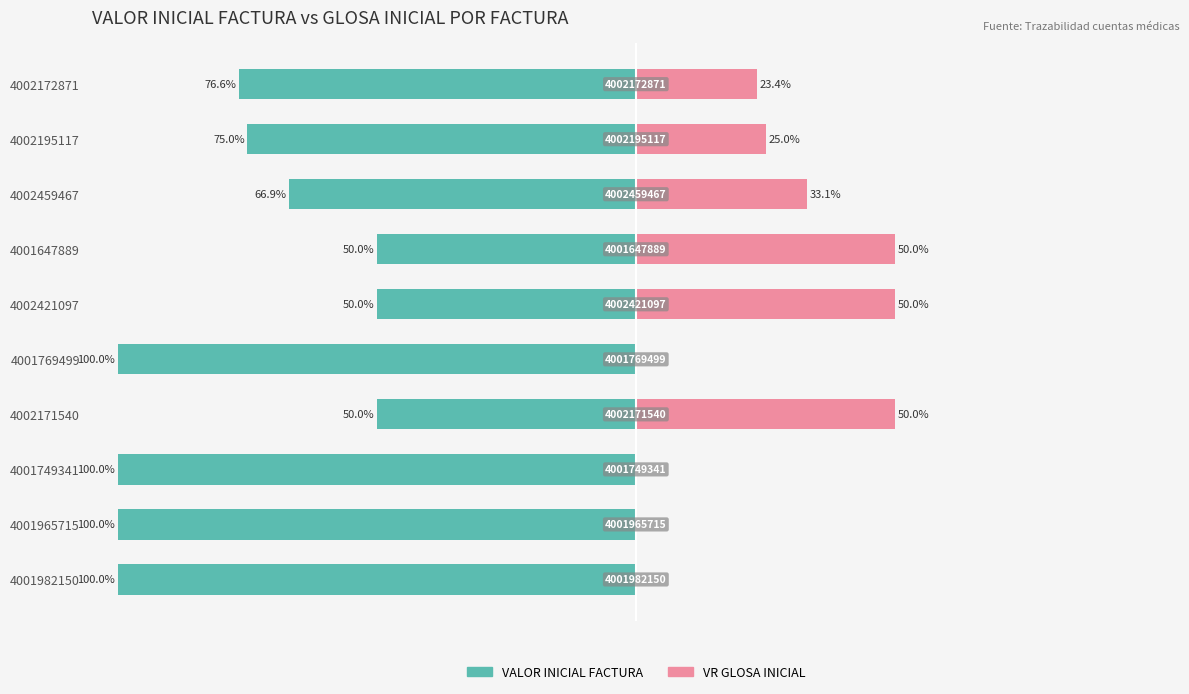

What is the label of the 4th bar from the right?

4001647889